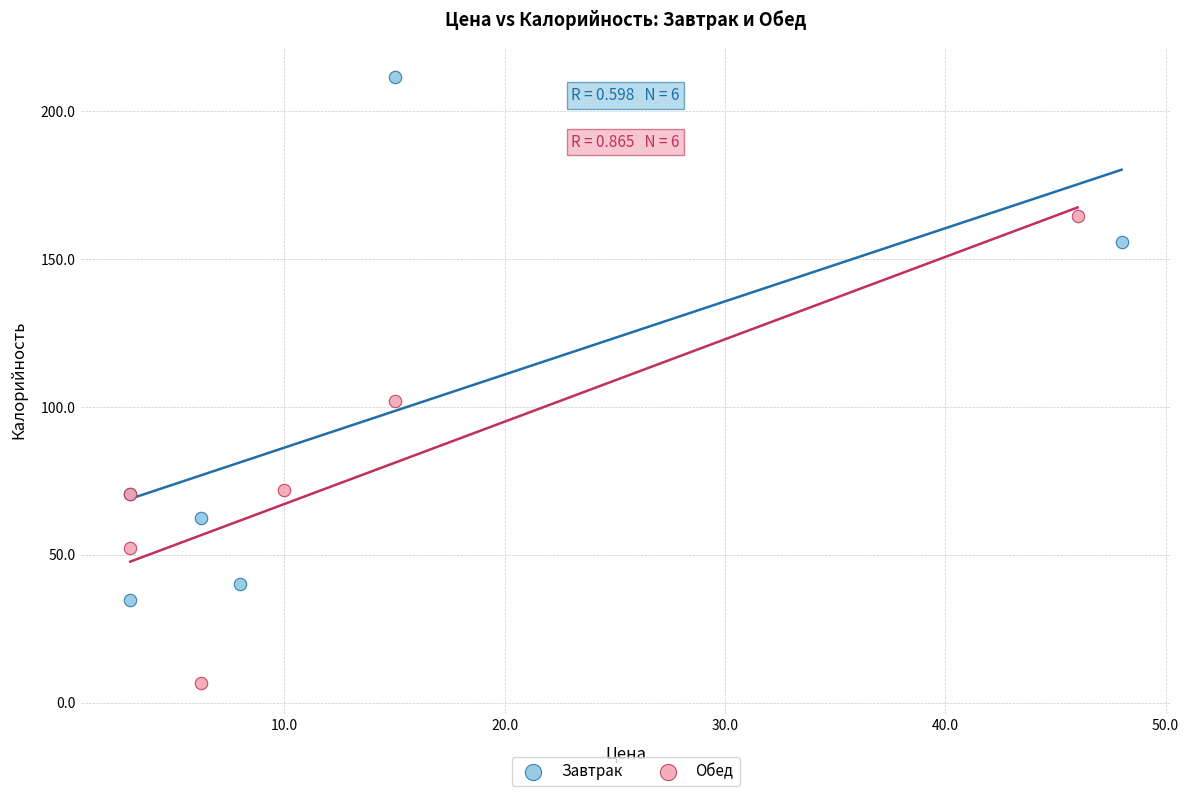

Which series has the widest spread of Y values?

Завтрак